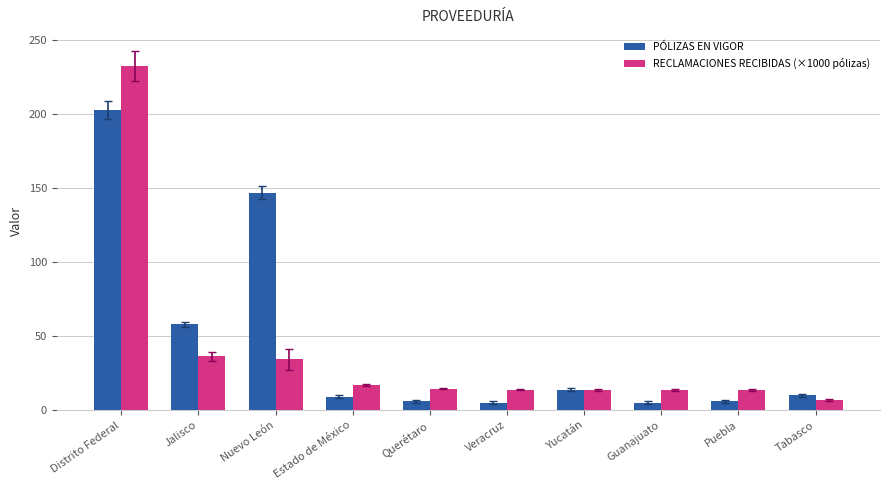

Which series has the largest range (max minus min)?

RECLAMACIONES RECIBIDAS (×1000 pólizas)